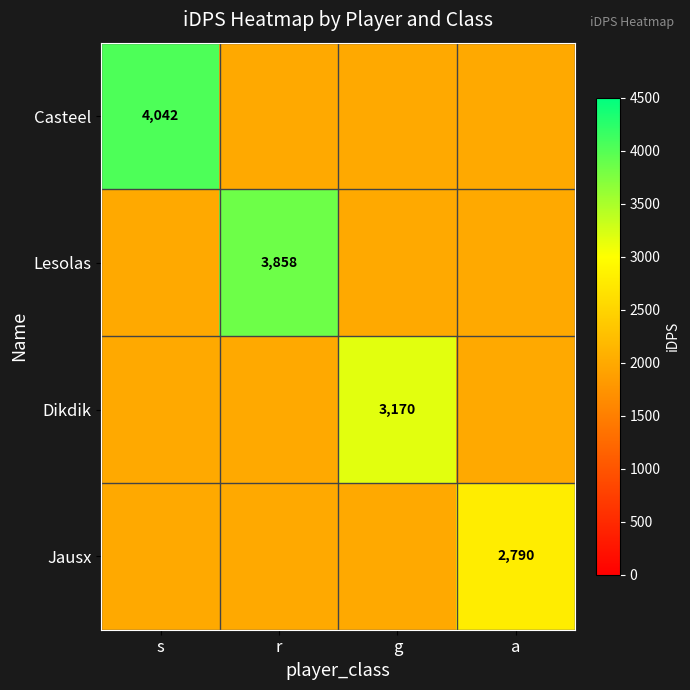

Is the value of Jausx at r greater than the value of Casteel at a?

No